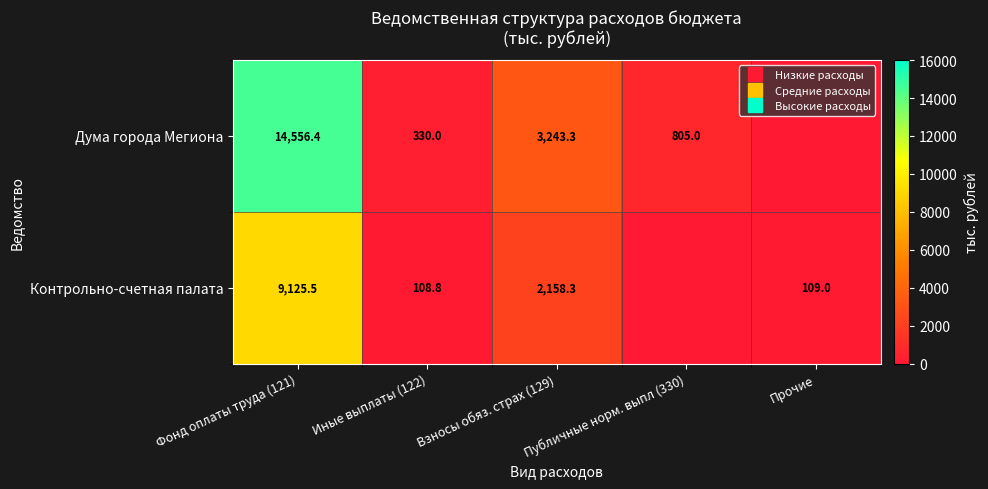

What is the maximum value for Дума города Мегиона?

14556.4